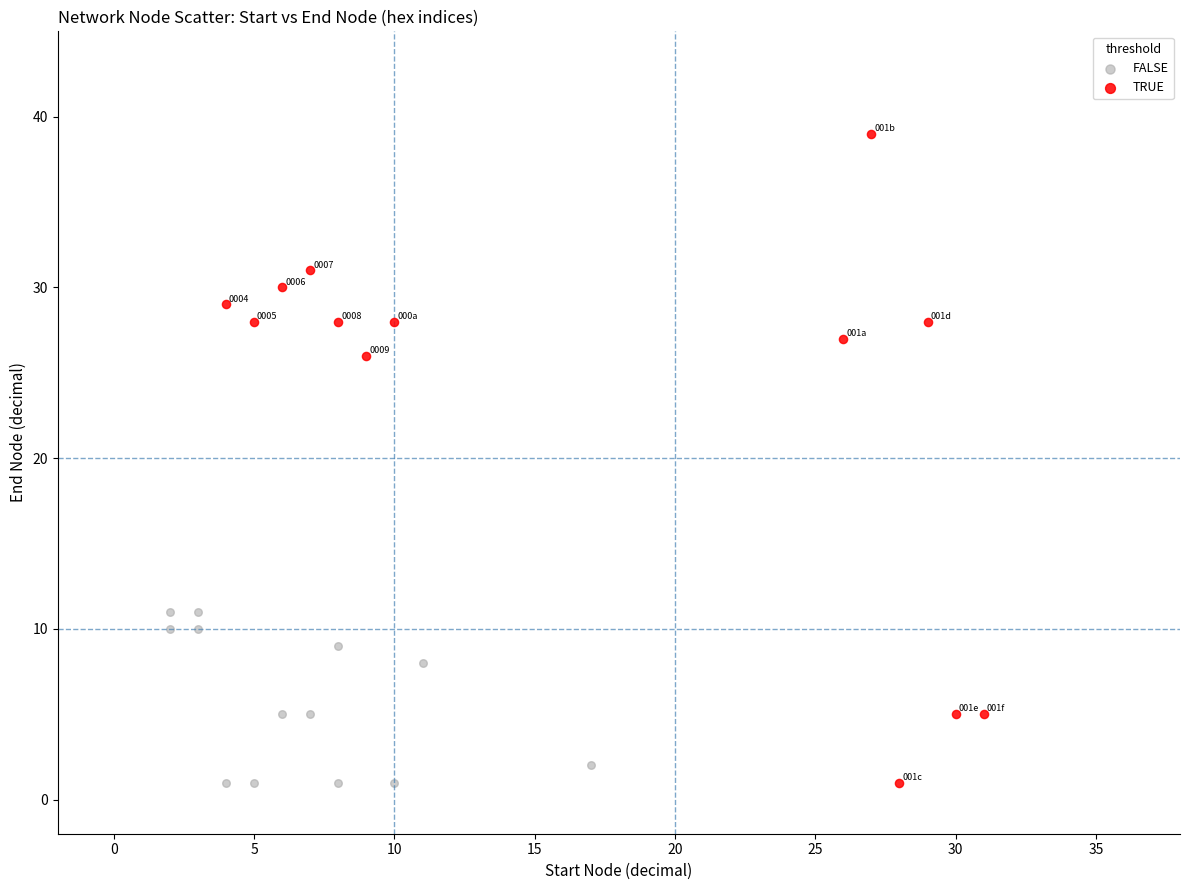

Which series has the widest spread of Y values?

TRUE